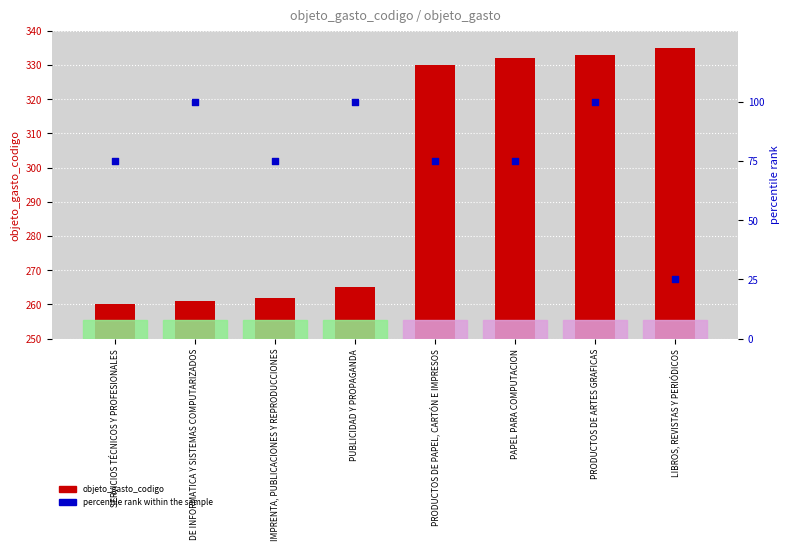

Which series contains the lowest Y value?

percentile rank within the sample